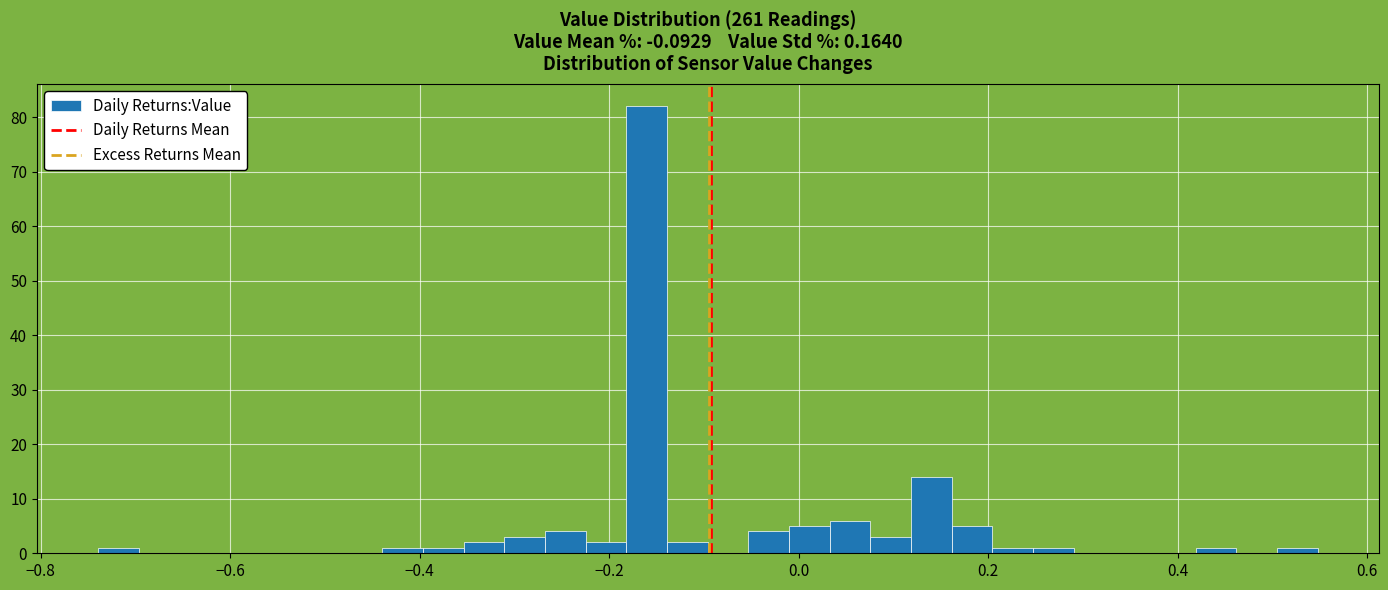

Around what value on the x-axis is the tallest bar? Give the approximate position of its centre, as read against the axis.

-0.16